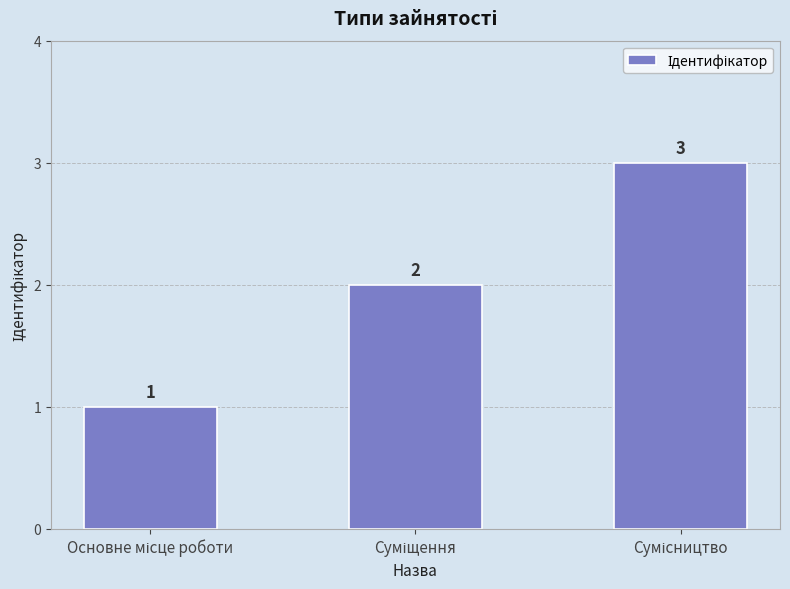

How many values are between 1 and 3?

3